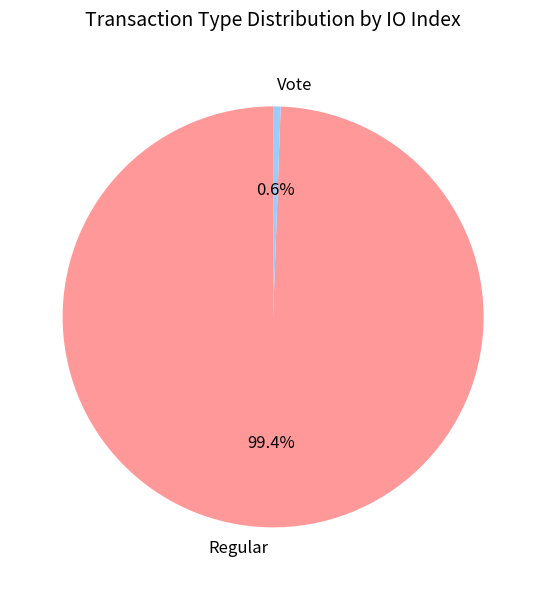

Which slice is the smallest?

Vote